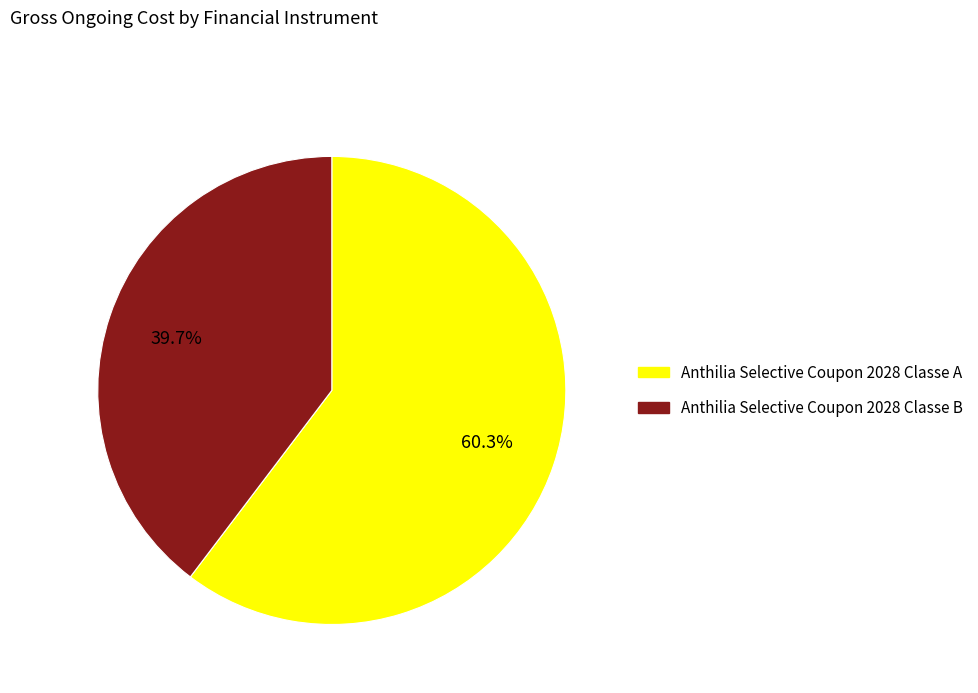

Between Anthilia Selective Coupon 2028 Classe A and Anthilia Selective Coupon 2028 Classe B, which is larger?

Anthilia Selective Coupon 2028 Classe A